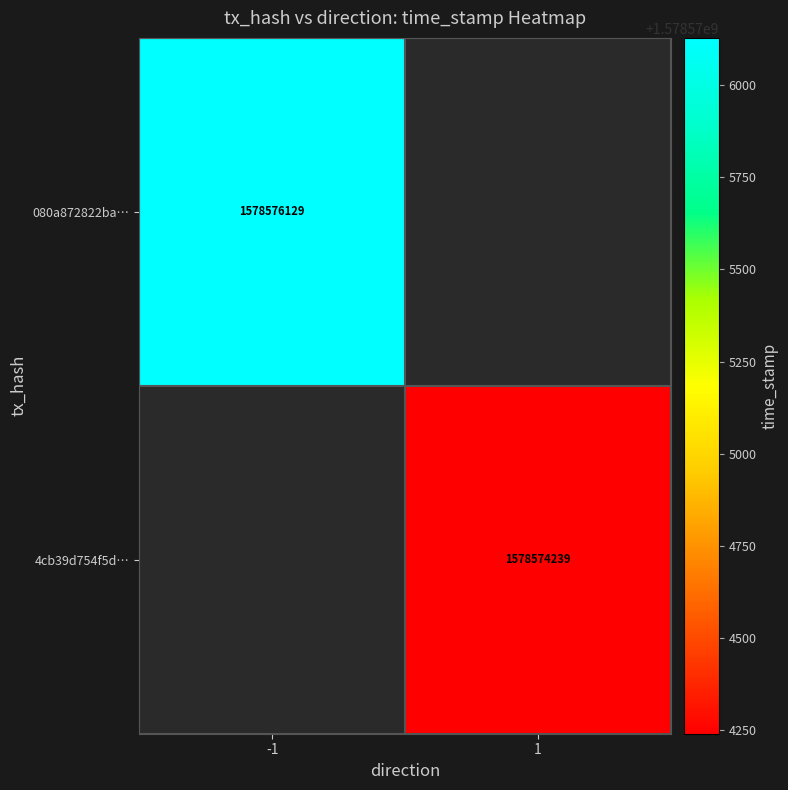

The value of 4cb39d754f5d… at 1 is 1578574239. True or false?

True